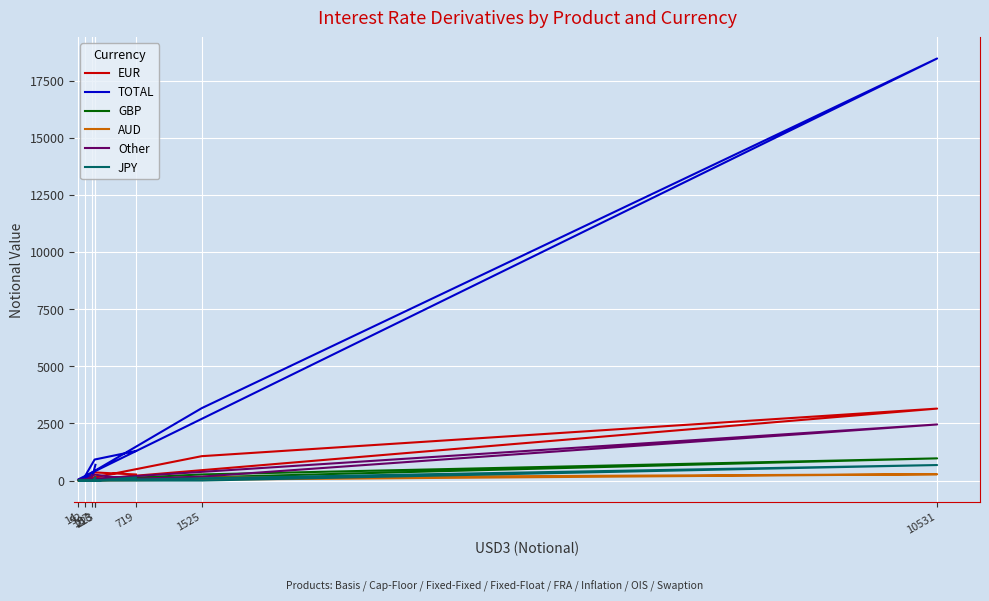

Reading left to right, transcribe all the data shown in this chart.

EUR: 157	18	3	3149	1068	54	357	267
TOTAL: 690	209	55	18465	3168	169	920	1294
GBP: 58	1	1	972	269	19	38	77
AUD: 58	0	0	278	130	2	48	52
Other: 29	2	33	2455	175	2	260	34
JPY: 137	1	2	680	1	0	0	140